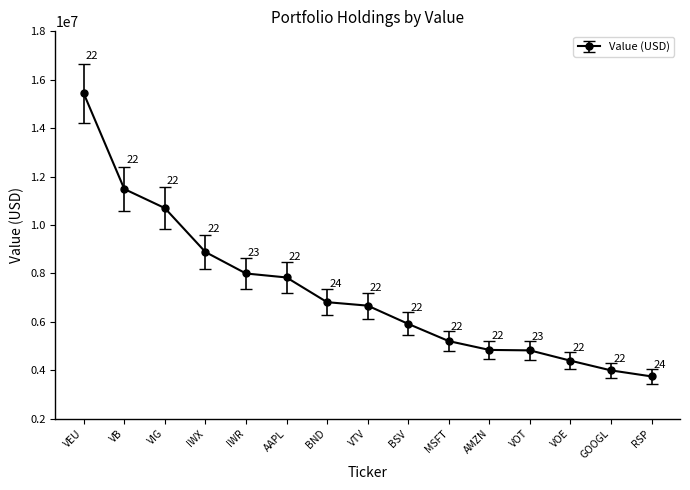

What is the sum of all values?

108713000